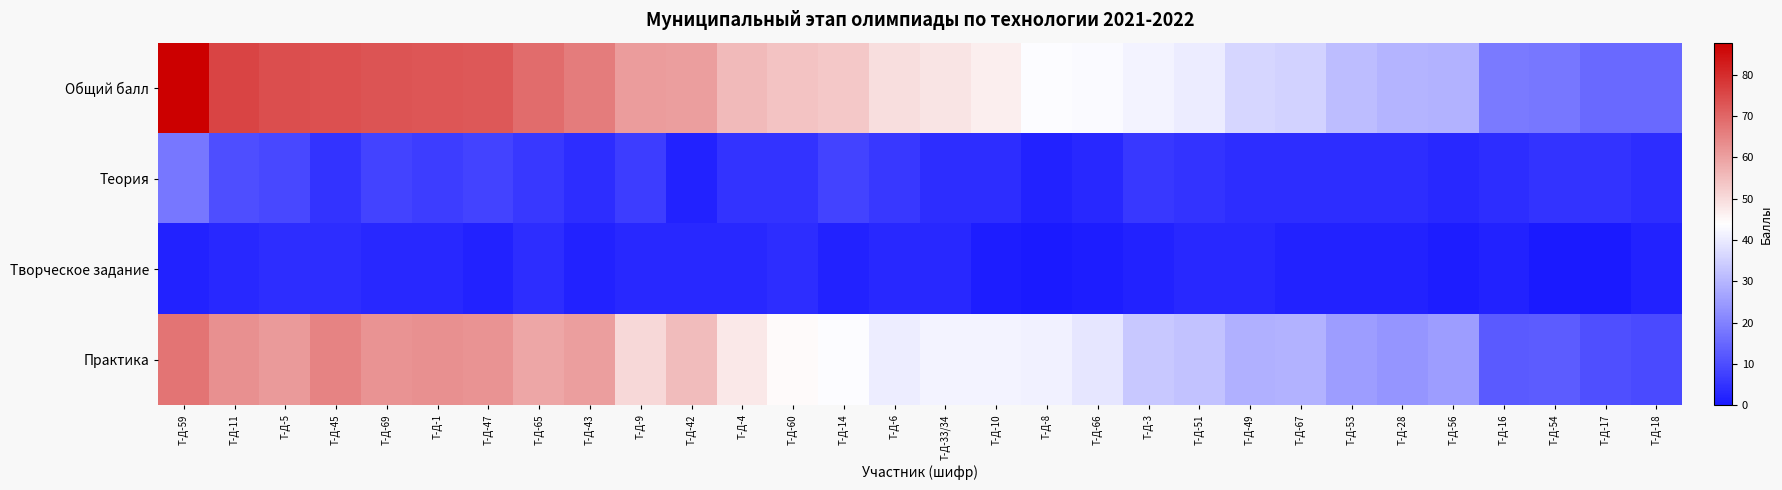

At Т-Д-33/34, list the series in order from largest to smallest.

Общий балл, Практика, Теория, Творческое задание